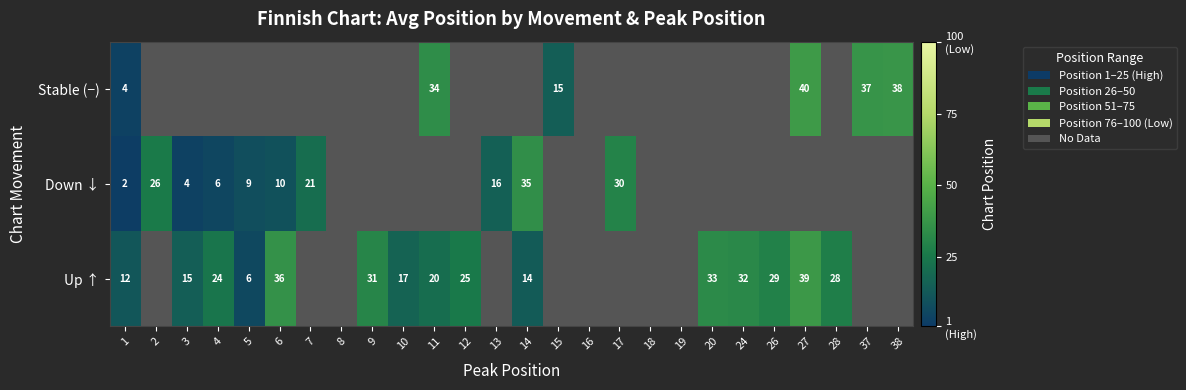

Between 14 and 3, which is larger?

3